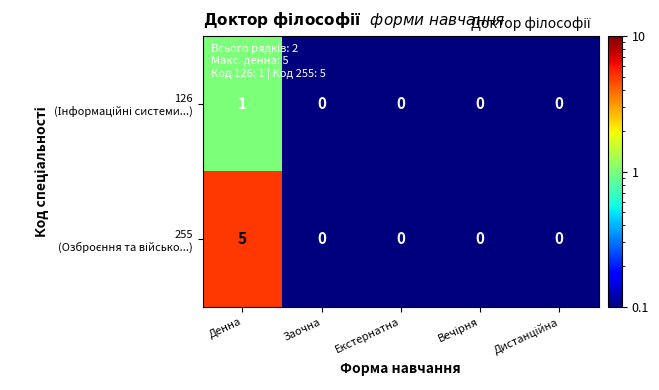

At which category is the sum across all series the highest?

Денна